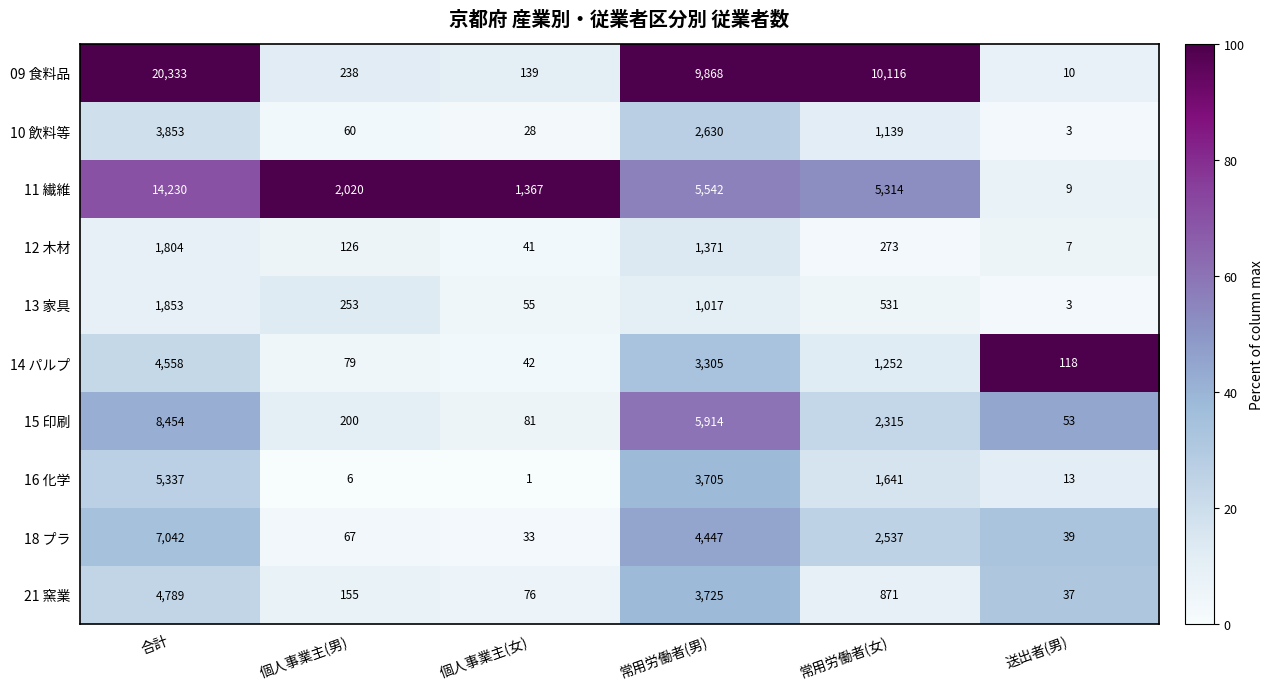

How many values in the 09 食料品 series are below 9868?

3